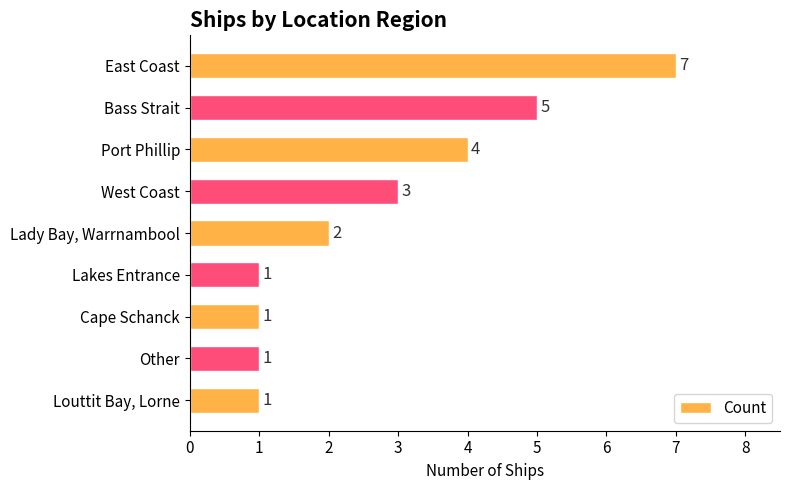

The value at West Coast is 3. True or false?

True